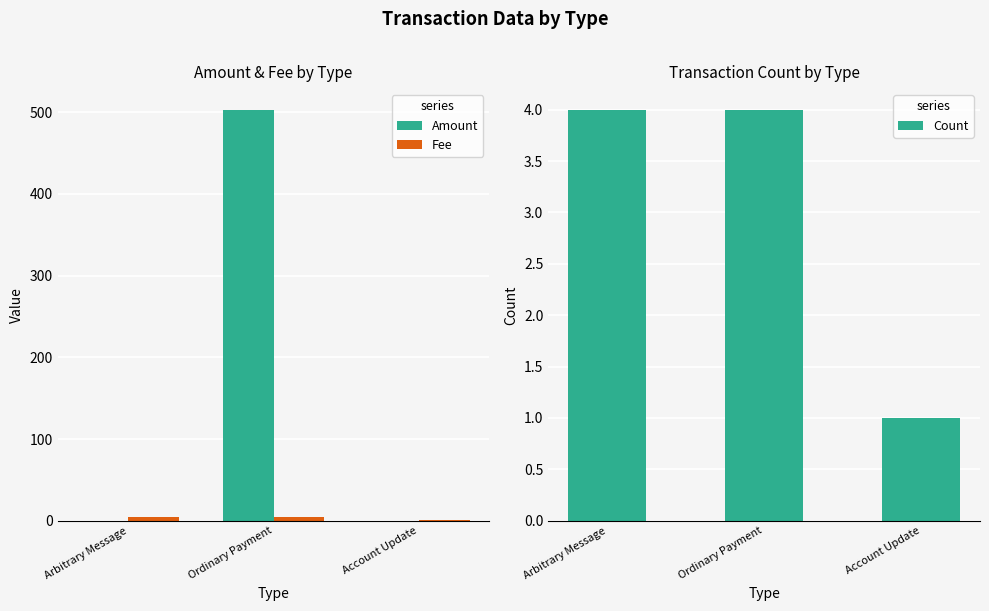

What is the difference between the highest and lowest values at Ordinary Payment?

499